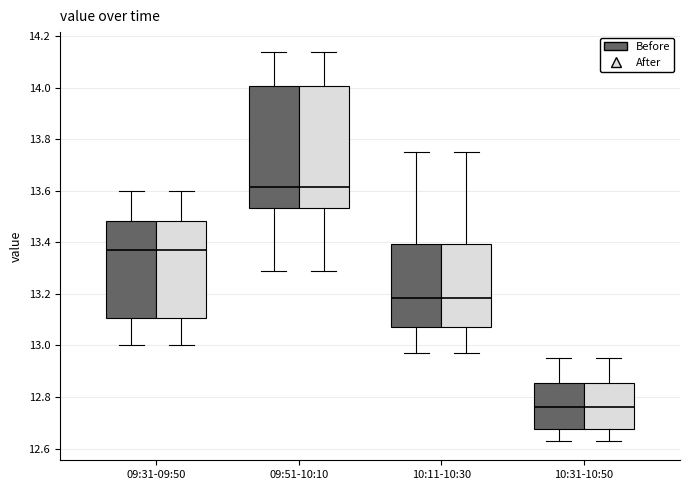

Where is the lower edge of the box for 10:11-10:30 (After) on the y-axis? The values are not printed on the chart, so give them approximately, as read against the axis.

13.08